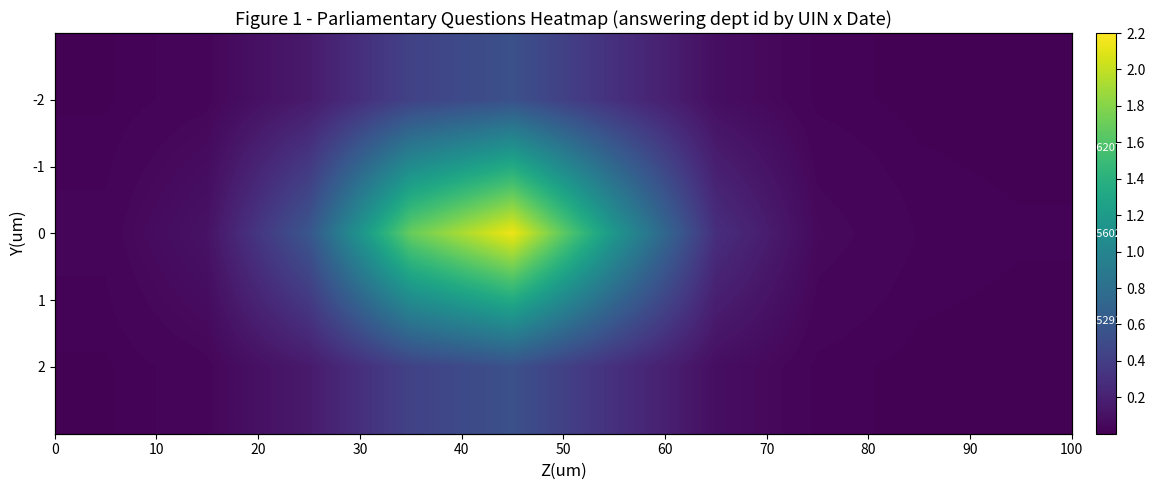

How many distinct data groups are displayed?

3